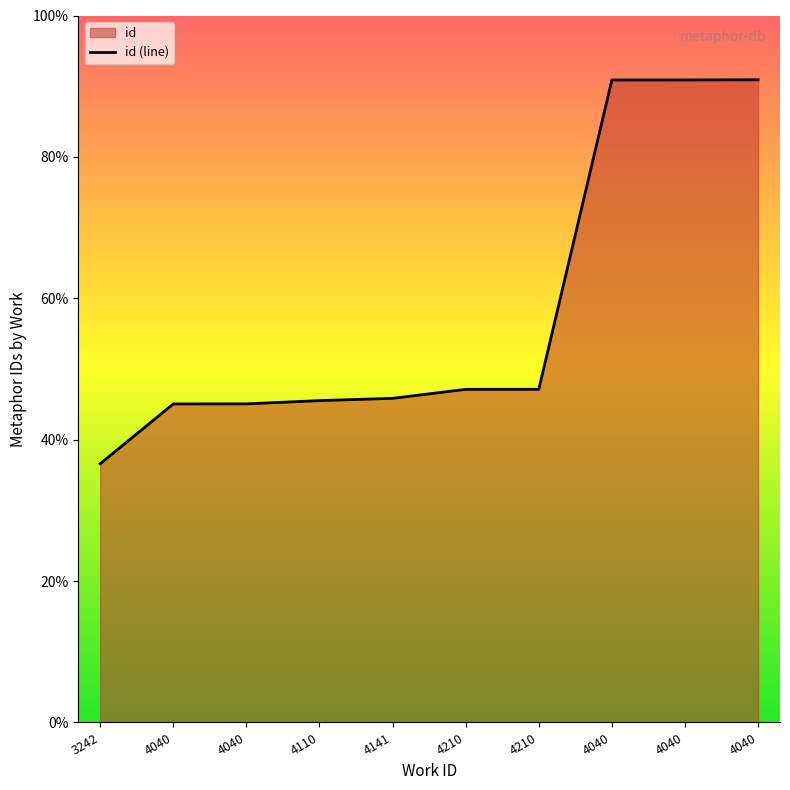

What is the difference between the maximum and minimum values?

12608